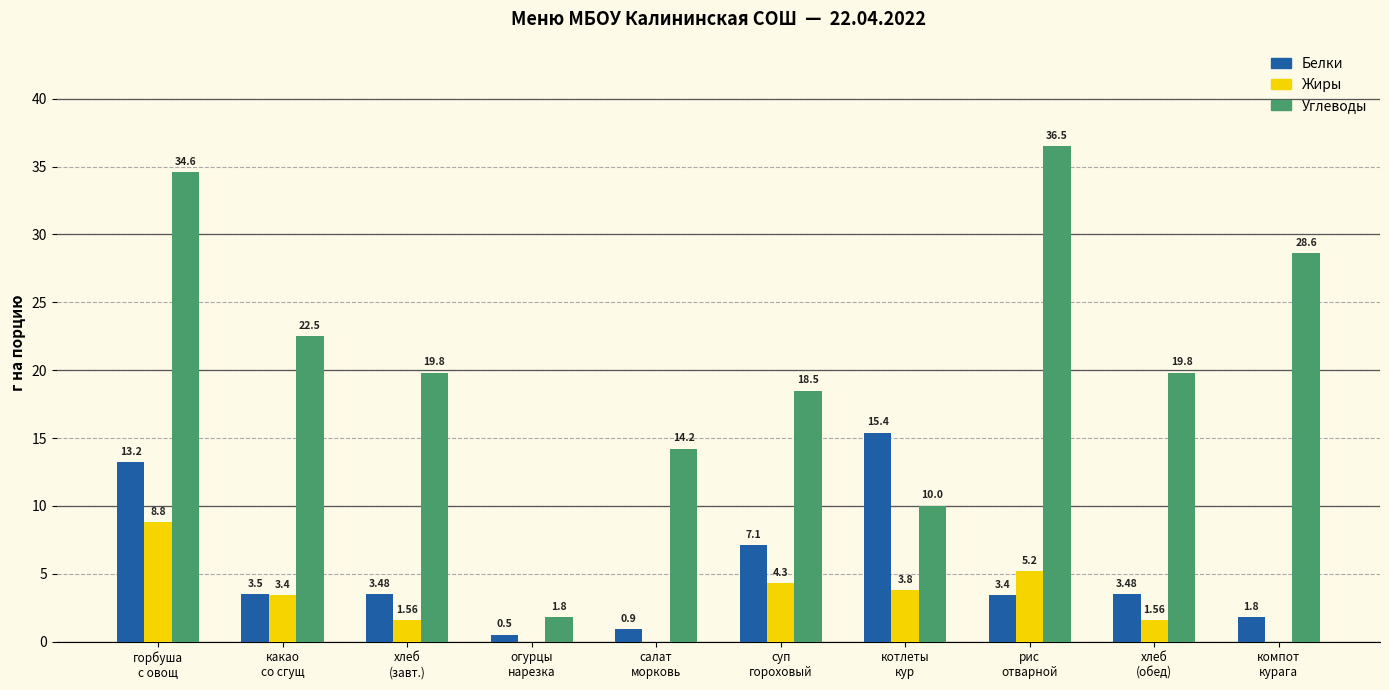

How many distinct data groups are displayed?

3